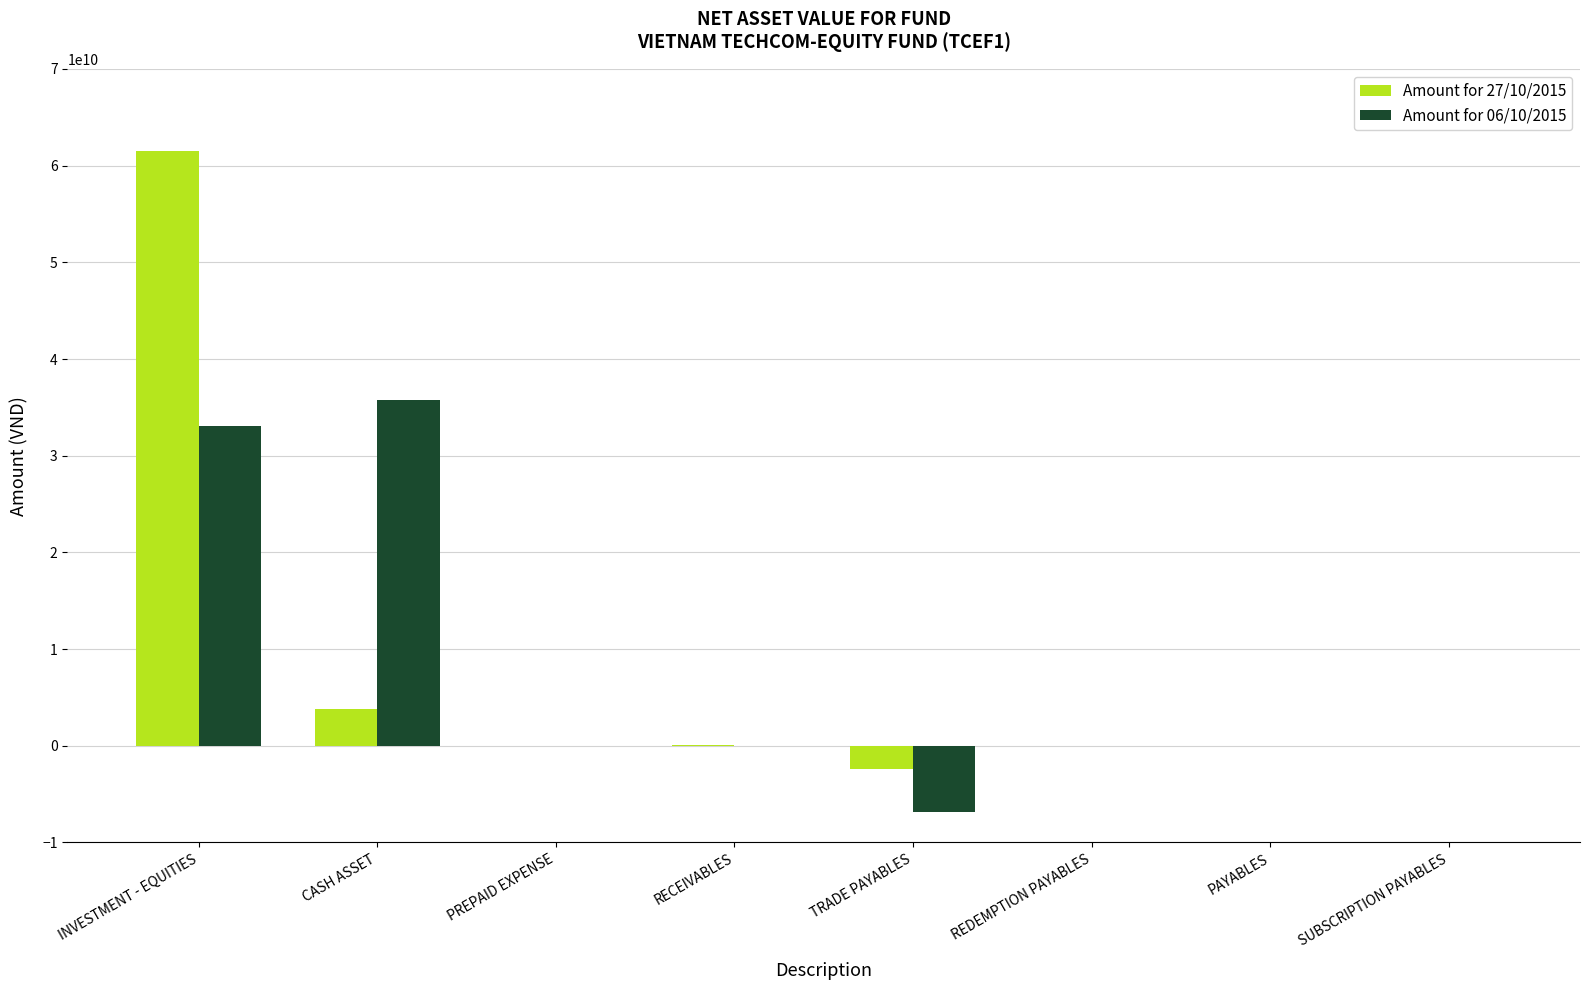

What value does the Amount for 06/10/2015 series have at INVESTMENT - EQUITIES, to the nearest 10?

33037072000